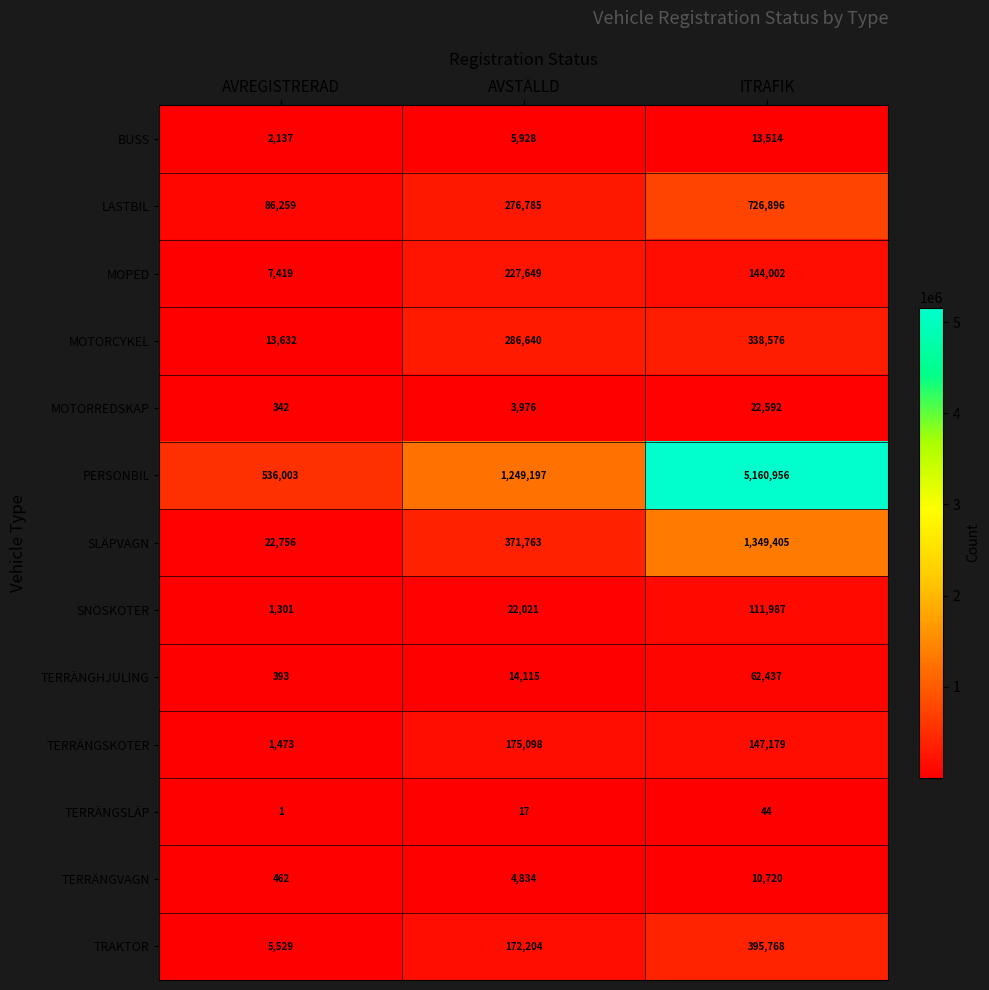

Which series has the widest spread of values?

PERSONBIL